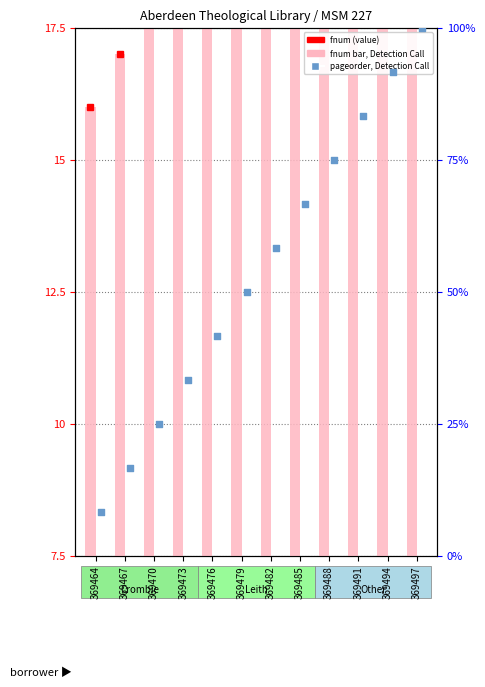

Which series contains the lowest Y value?

pageorder